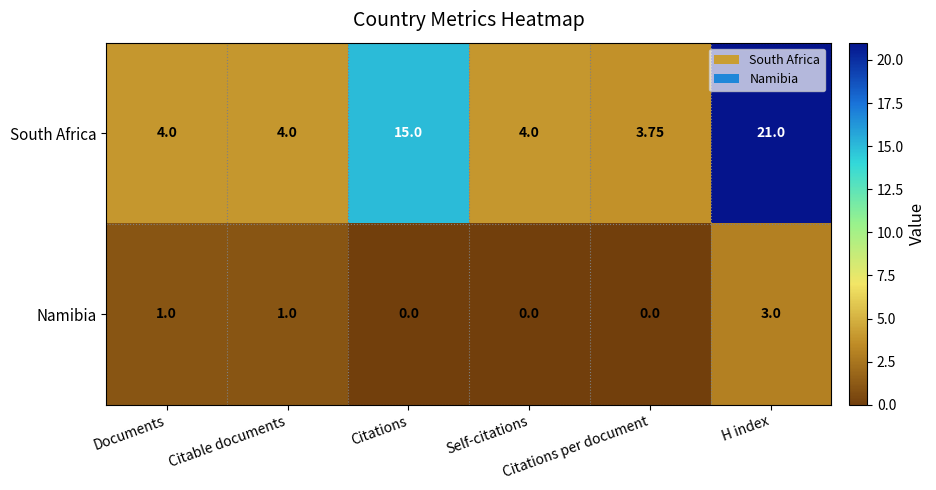

Rank the series by their average value, from lowest to highest.

Namibia, South Africa